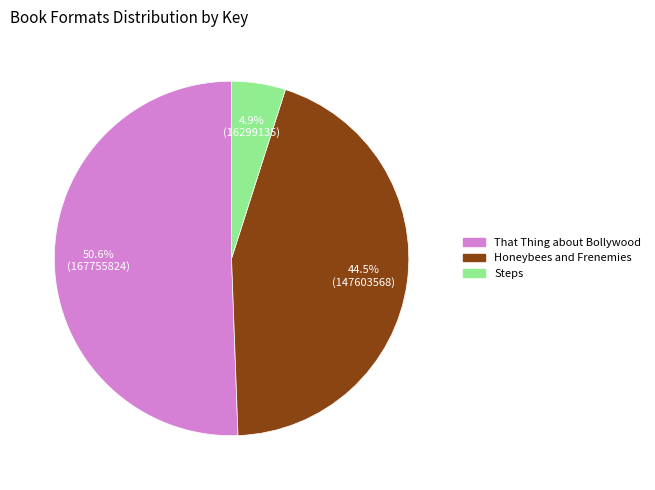

Which has a higher value, That Thing about Bollywood or Honeybees and Frenemies?

That Thing about Bollywood